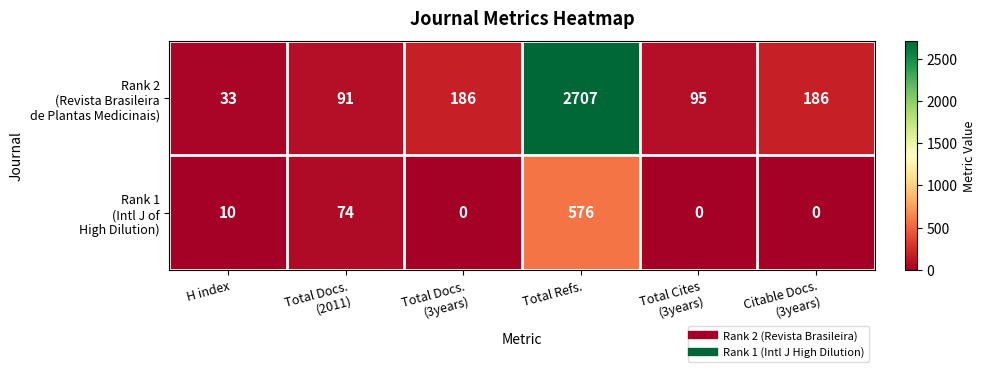

What is the maximum value shown in the chart?

2707